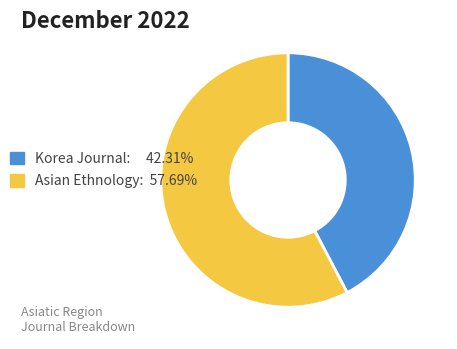

Is there any slice that represents more than half of the pie?

Yes